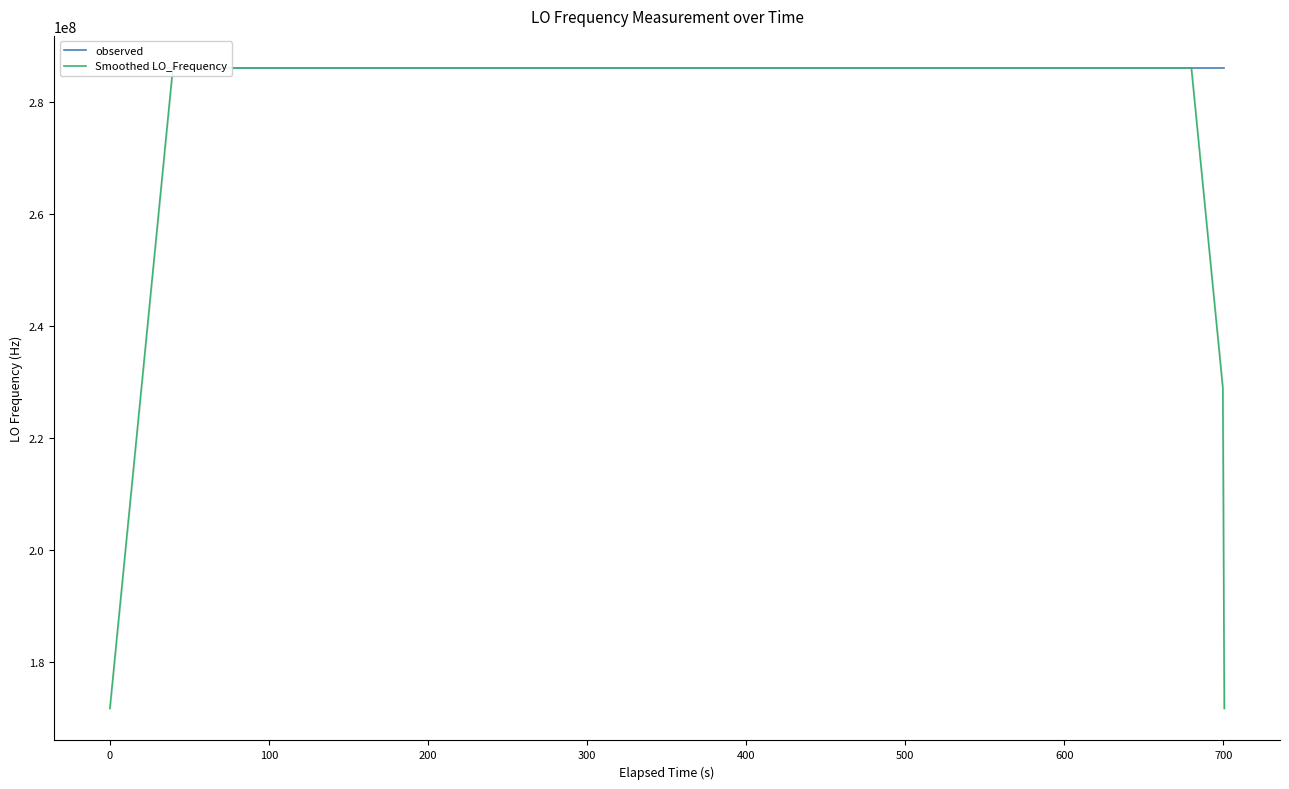

How many lines are shown in the chart?

2